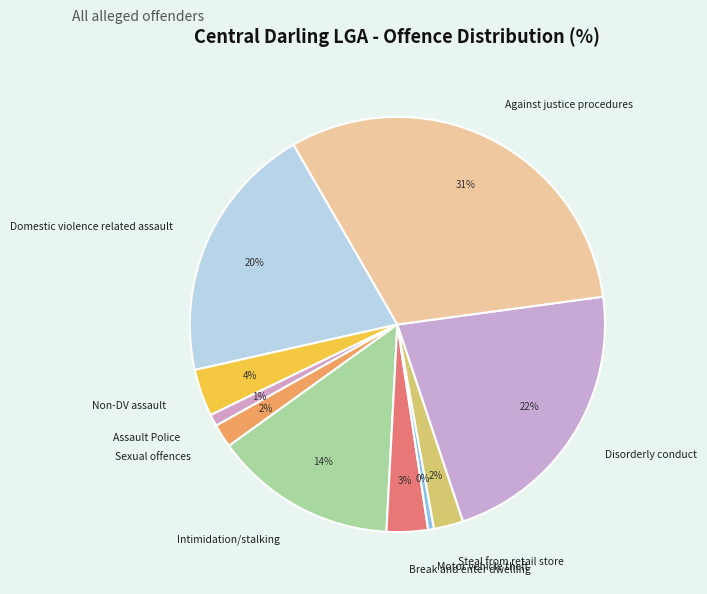

To the nearest percent, what is the average slice percentage?

10%